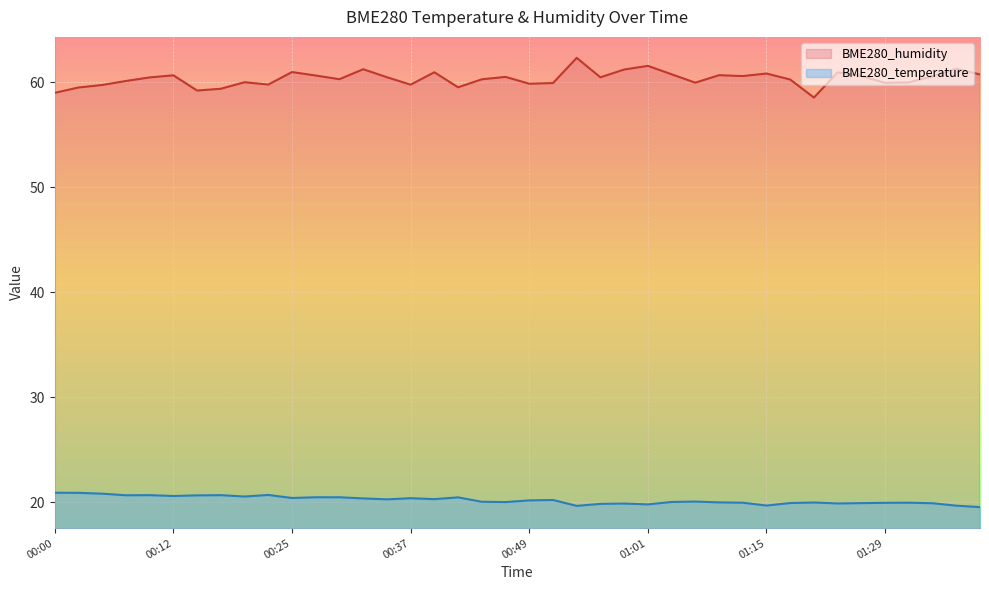

How many data points in BME280_humidity are less than 60?

15